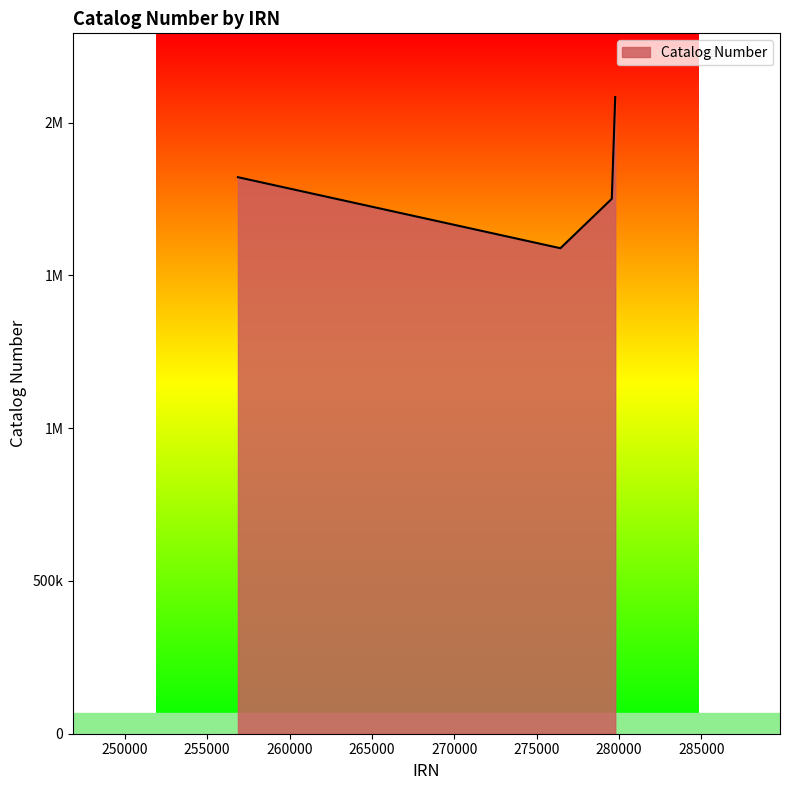

Does the chart have visible grid lines?

No